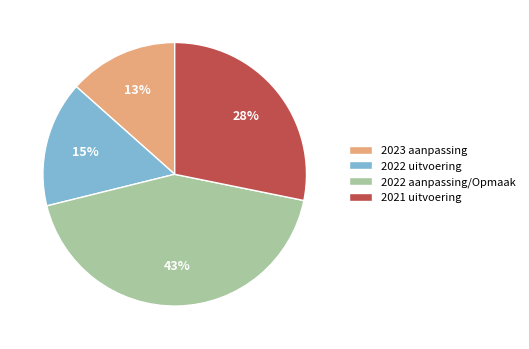

Combined, do 2021 uitvoering and 2022 aanpassing/Opmaak account for over 50%?

Yes